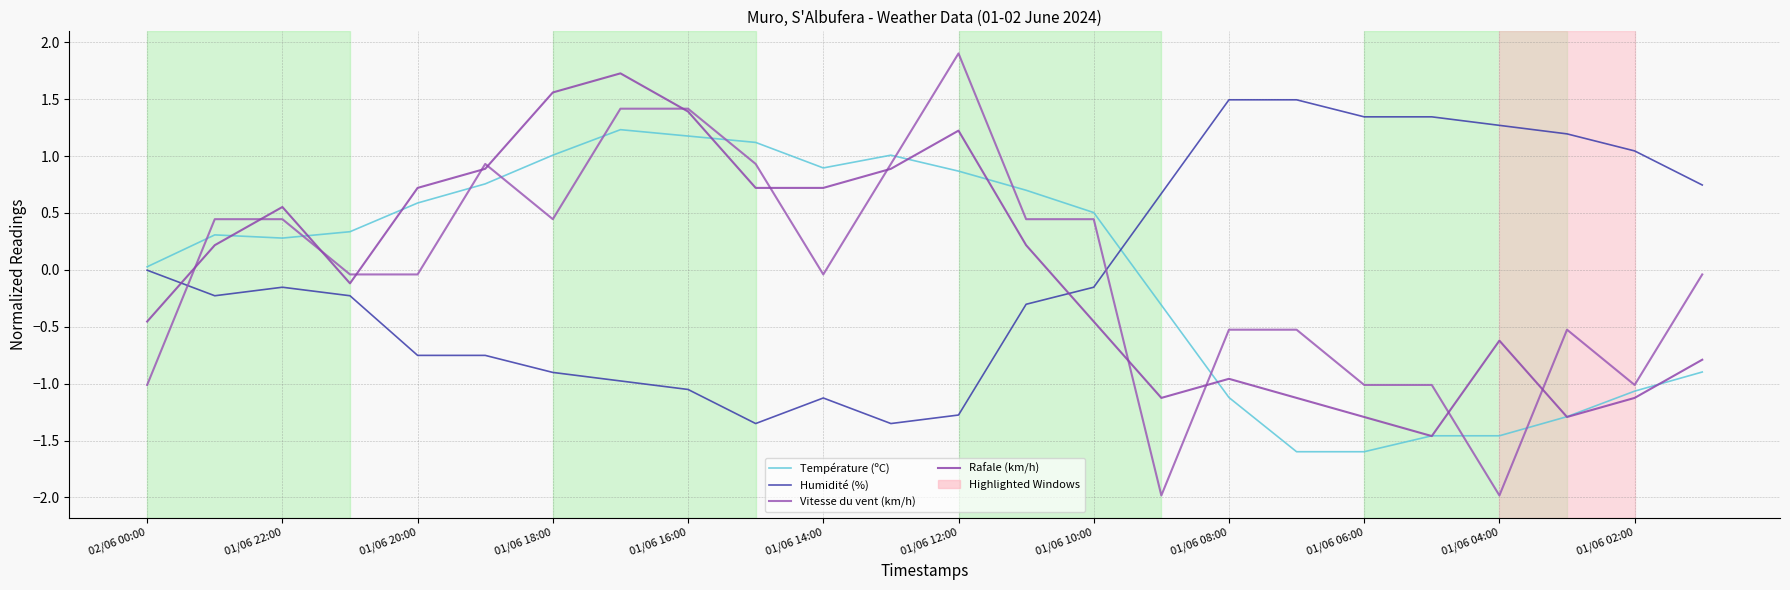

What is the maximum value shown in the chart?

1.9